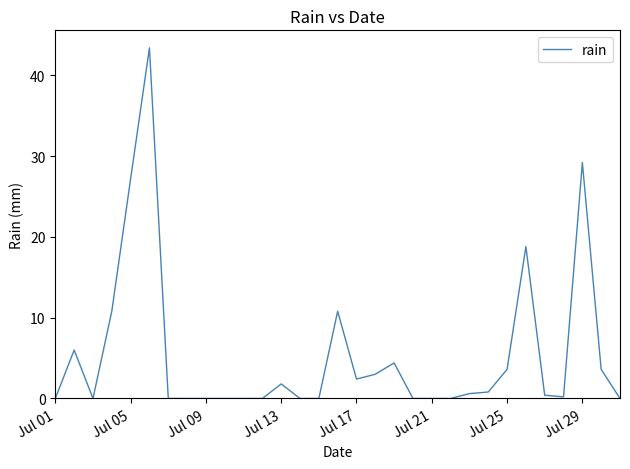

What is the difference between the maximum and minimum values?

43.4